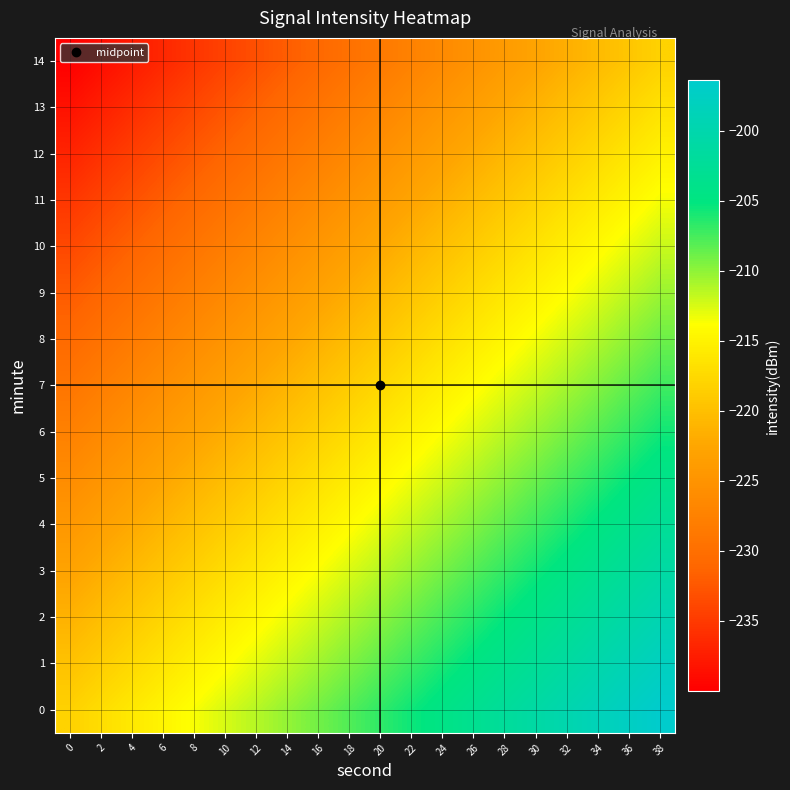

Which has a higher value, 22 or 38?

38